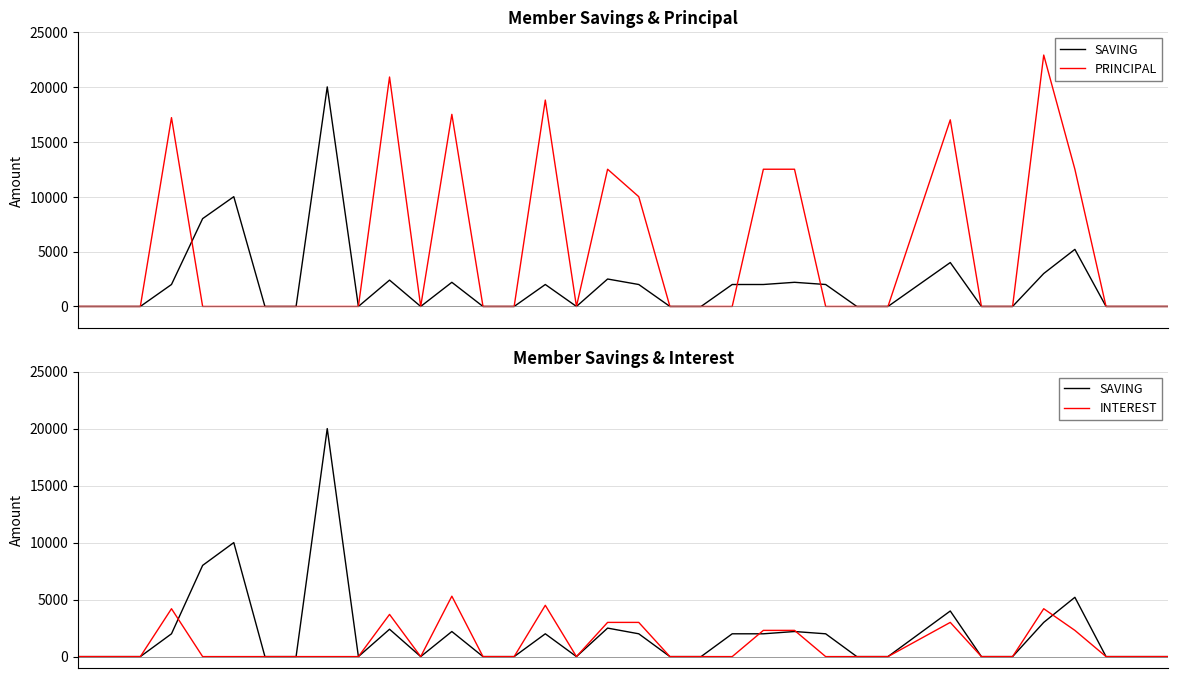

What are all the series names shown in the legend?

SAVING, PRINCIPAL, INTEREST